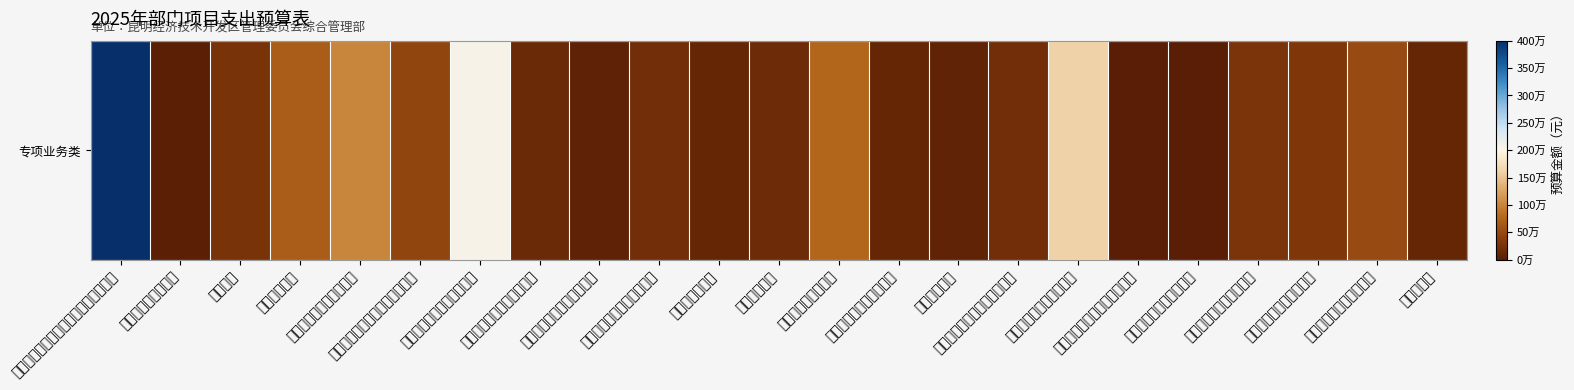

Rank the categories by value from lowest to highest.

日常工作经费（公务接待费）, 日常工作经费（会议费）, 党建及群团活动经费, 调研及培训经费（办公费）, 人民调解经费, 课题及评估经费, 磨憨镇边境联防帮扶经费, 反恐怖经费, 法律专项经费（普法宣传）, 社区矫正经费, 机构运行经费（委托业务费）, 调研及培训经费（培训费）, 信访经费, 日常工作经费（培训费）, 日常工作经费（办公费）, 法律专项经费（公共法律服务）, 日常工作经费（差旅费）, 综治维稳经费, 因公出国（境）经费, 非同级财政拨款项目经费, 机构运行经费（办公费）, 法律专项经费（律师管理）, 工程项目跟踪审计、竣工结算审计经费